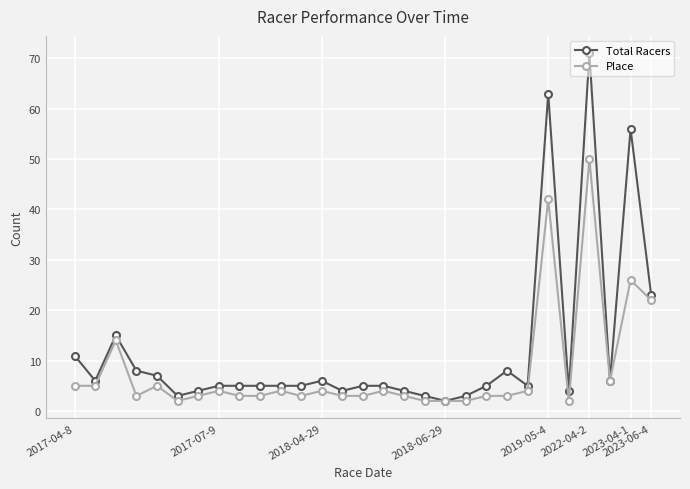

Rank the series by their maximum value, from lowest to highest.

Place, Total Racers